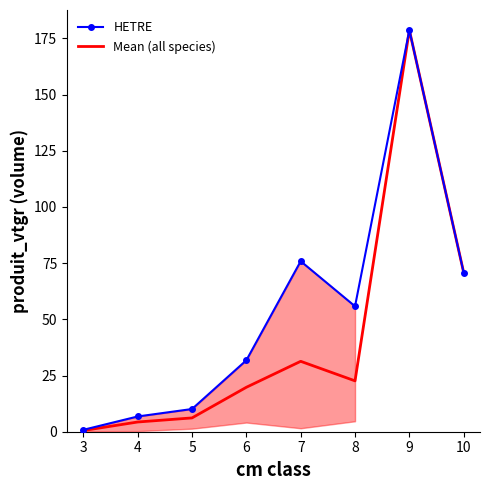

Reading left to right, list all the values displayed in this chart.

HETRE: 3=0.8	4=6.8	5=10.1	6=31.8	7=75.9	8=55.8	9=178.7	10=70.7
Mean (all species): 3=0.5	4=4.3	5=6.1	6=19.8	7=31.3	8=22.6	9=178.7	10=70.7